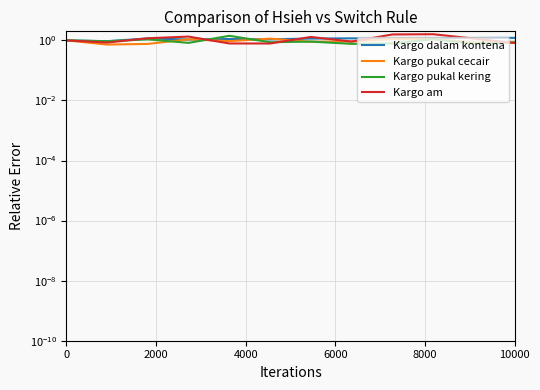

True or false: Kargo am has a value of 0.6 at 8.

False